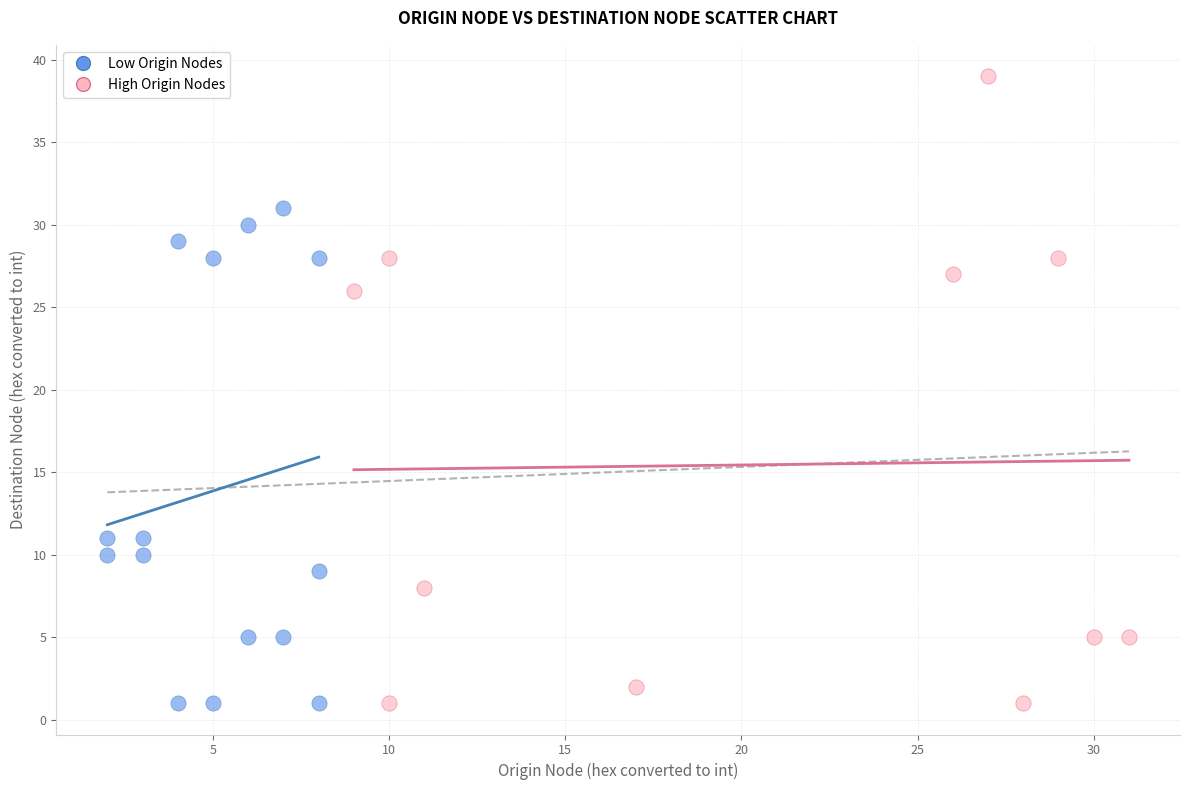

Which series reaches the maximum Y coordinate?

High Origin Nodes